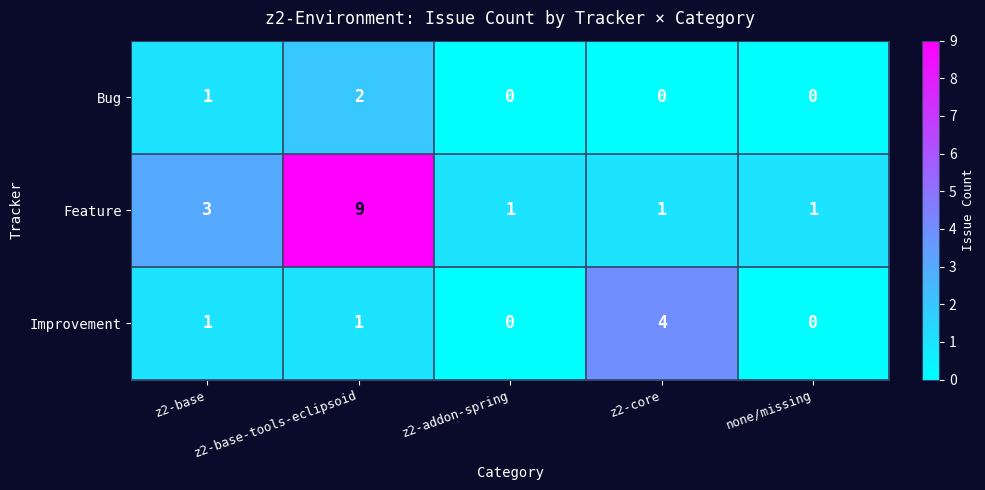

At which category is the sum across all series the highest?

z2-base-tools-eclipsoid